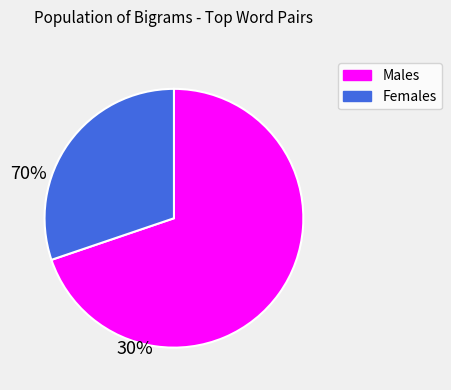

Is there a majority slice in this chart?

Yes